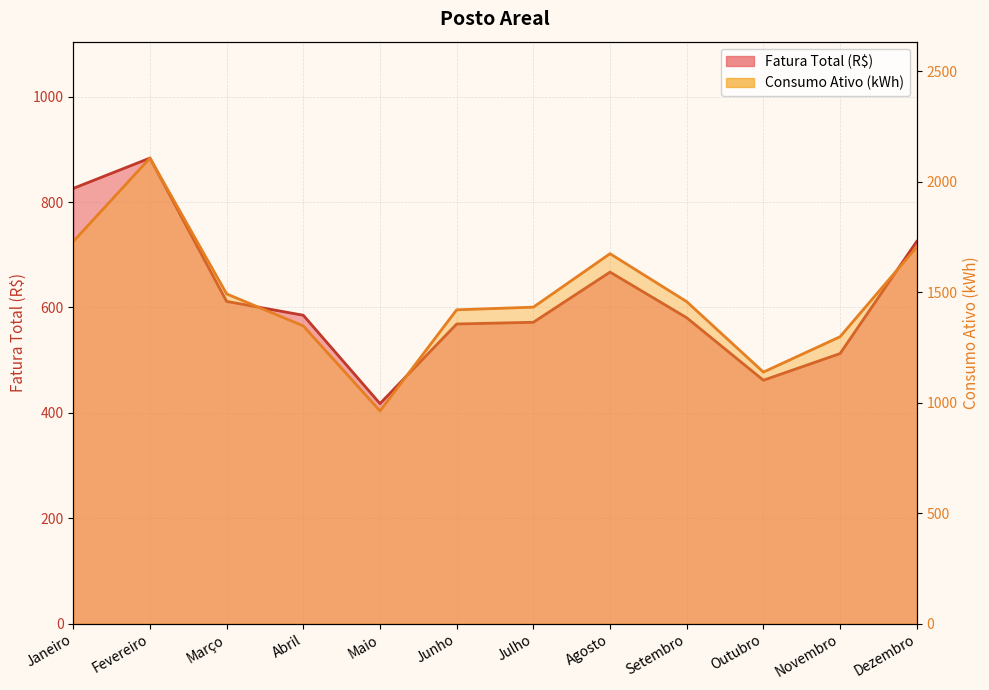

What is the spread (max minus min) of values at Dezembro?

979.6